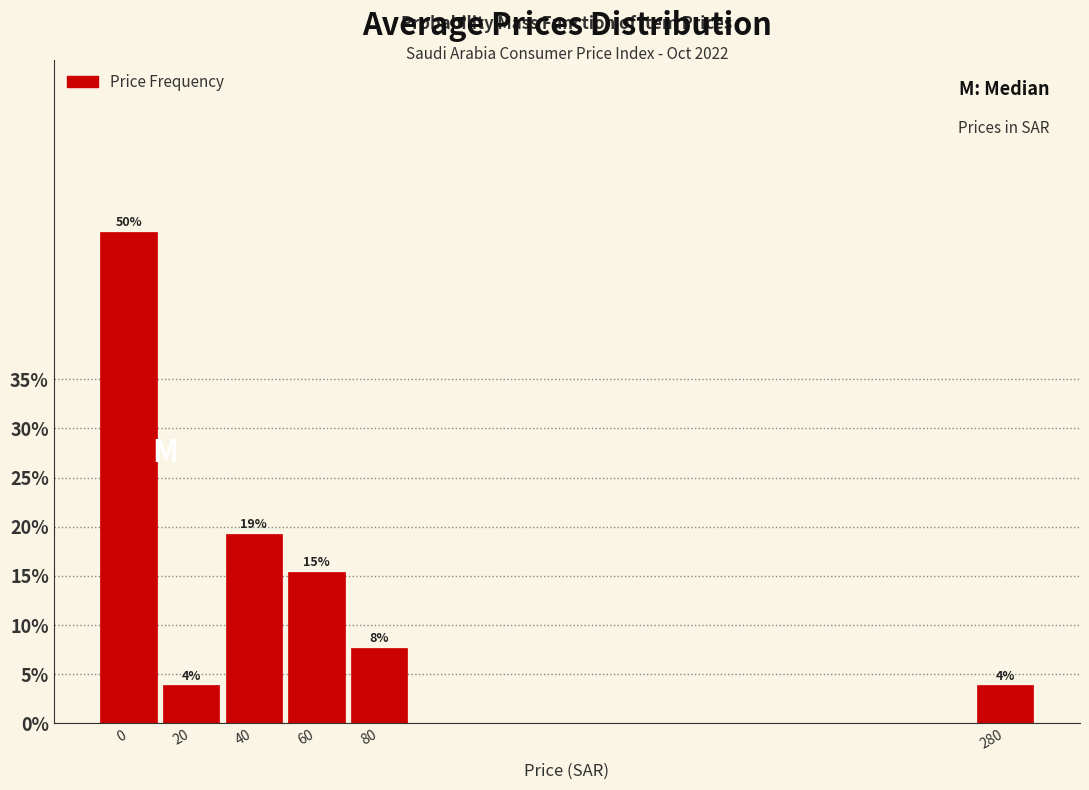

How many bars are there in total?

6